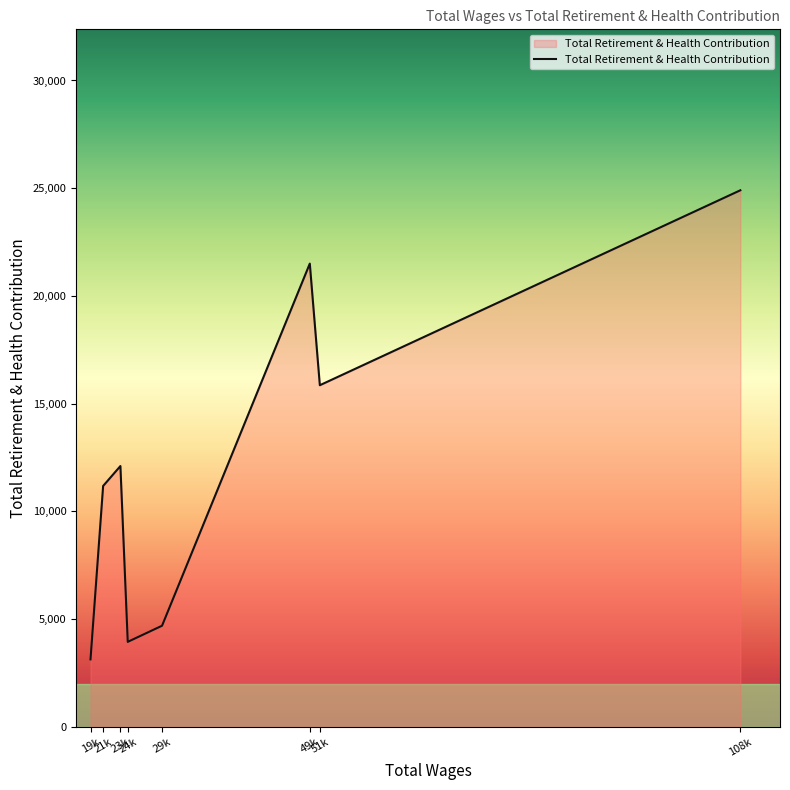

How many distinct data groups are displayed?

1